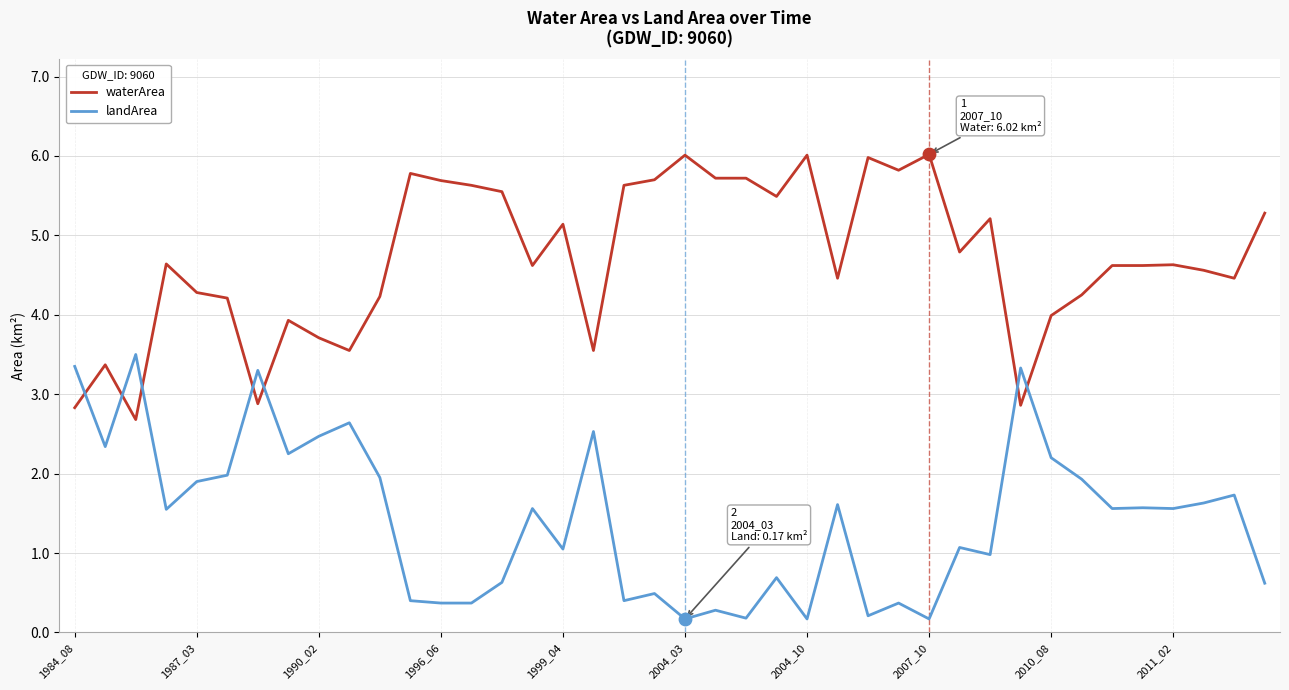

Which series has the largest total across all categories?

waterArea